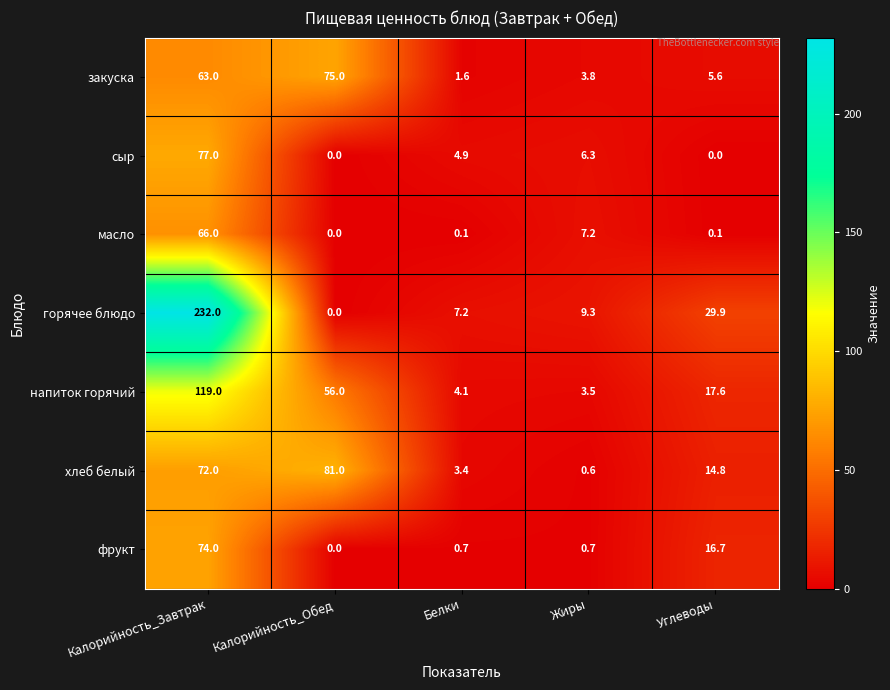

At which category does the chart reach its peak across all series?

Калорийность_Завтрак